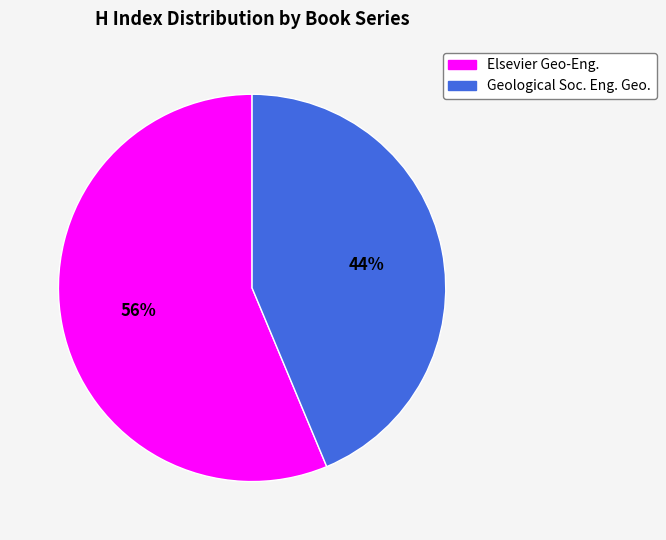

To the nearest percent, what is the average slice percentage?

50%